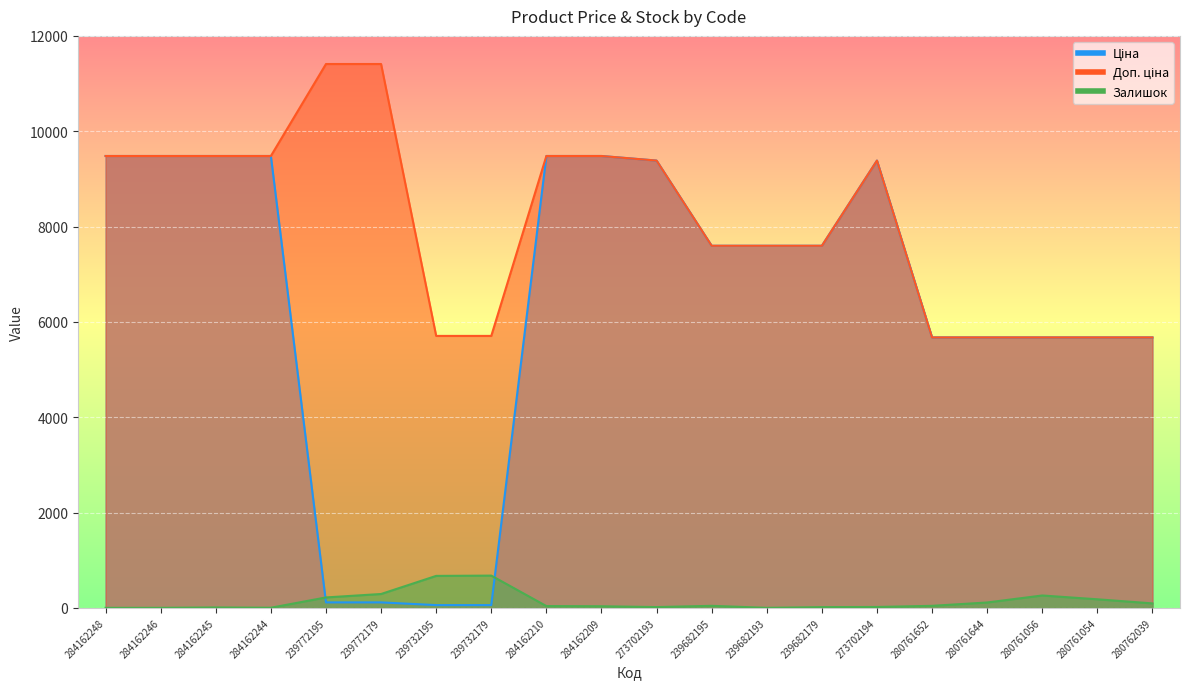

What is the total value across all series at 284162244?

18962.1